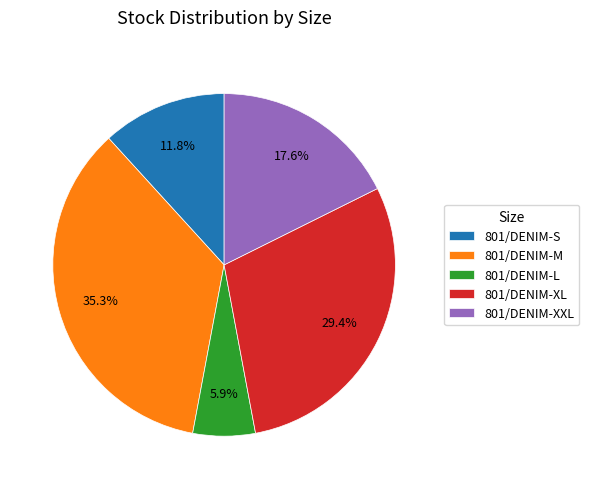

Approximately how many times larger is the value at 801/DENIM-XXL compared to 801/DENIM-L?

3.0